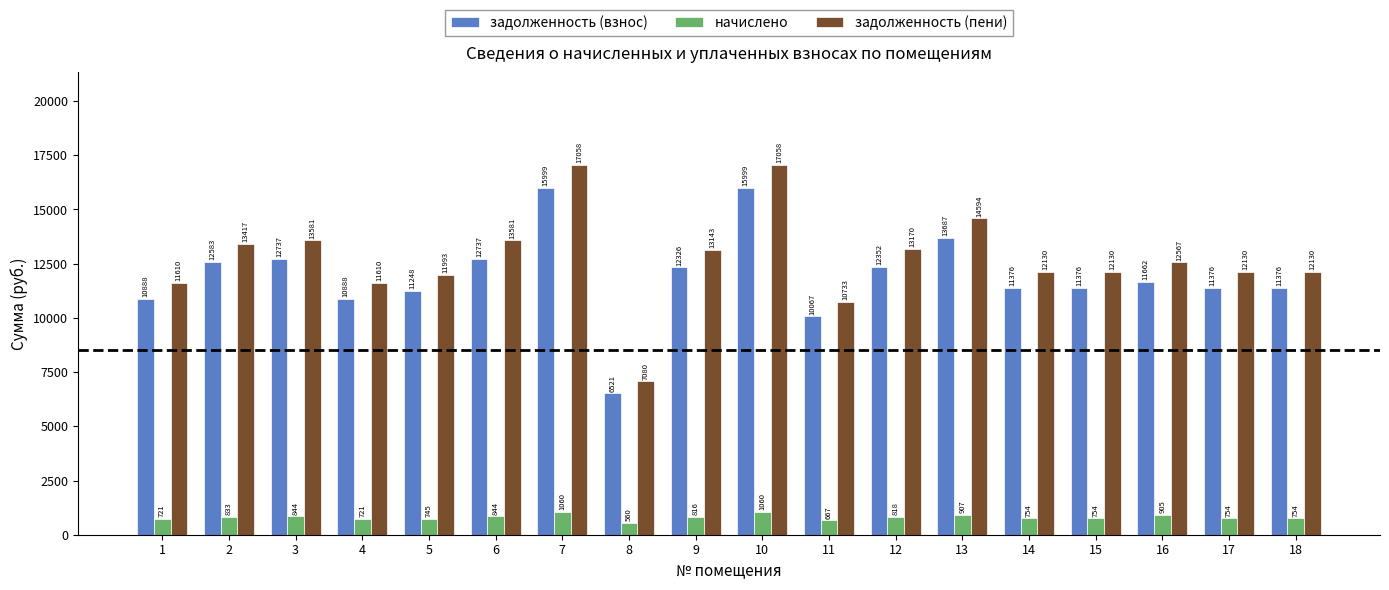

At 6, list the series in order from largest to smallest.

задолженность (пени), задолженность (взнос), начислено